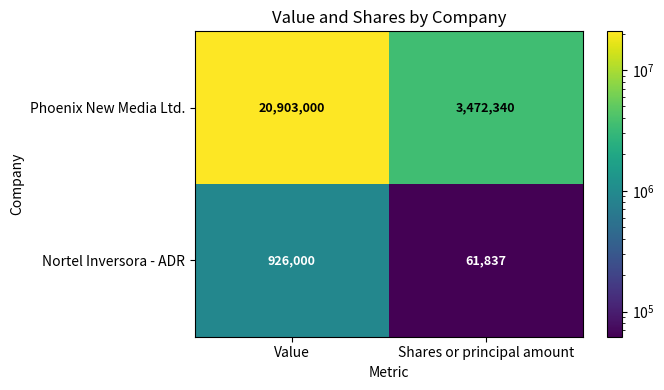

Is the value of Phoenix New Media Ltd. at Shares or principal amount greater than the value of Nortel Inversora - ADR at Shares or principal amount?

Yes